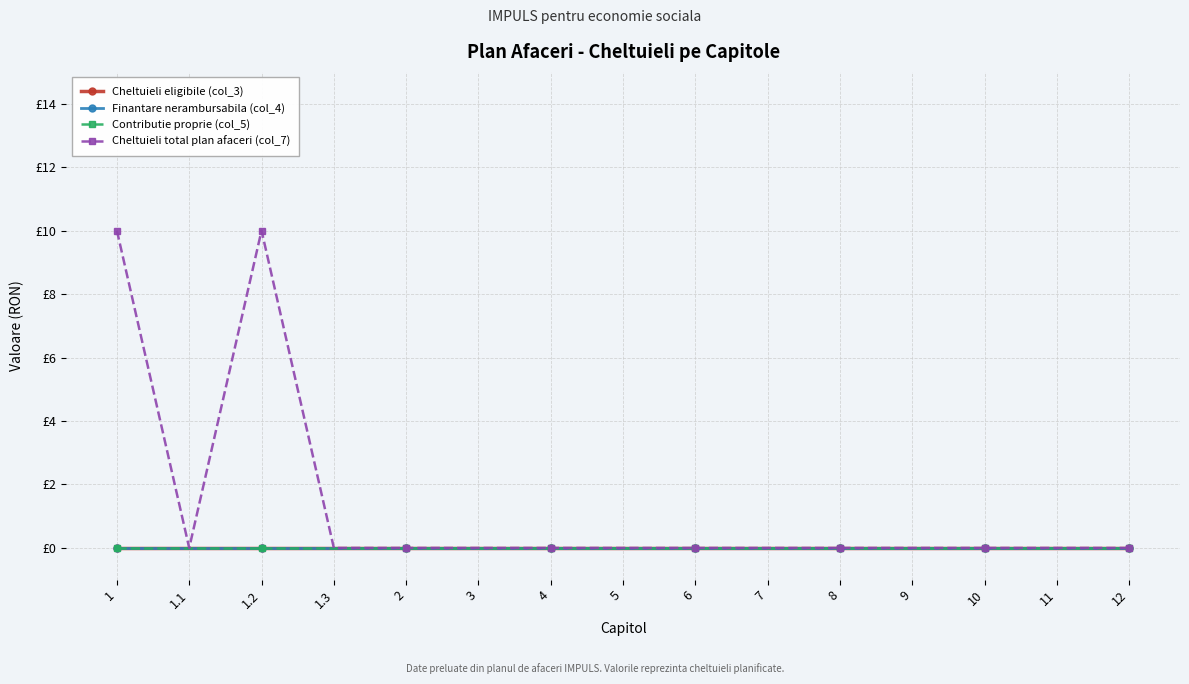

Which category has the lowest value in the Contributie proprie (col_5) series?

1